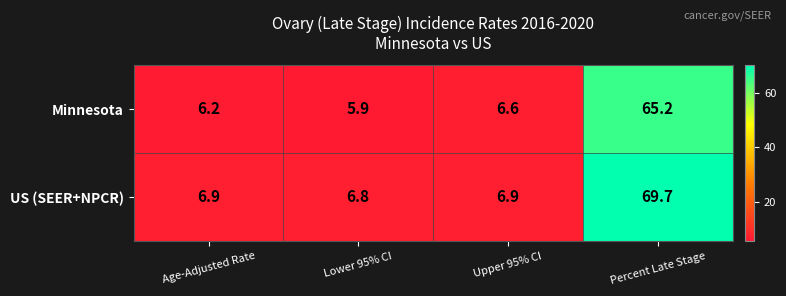

Reading left to right, extract all data points from this chart.

Minnesota: 6.2	5.9	6.6	65.2
US (SEER+NPCR): 6.9	6.8	6.9	69.7